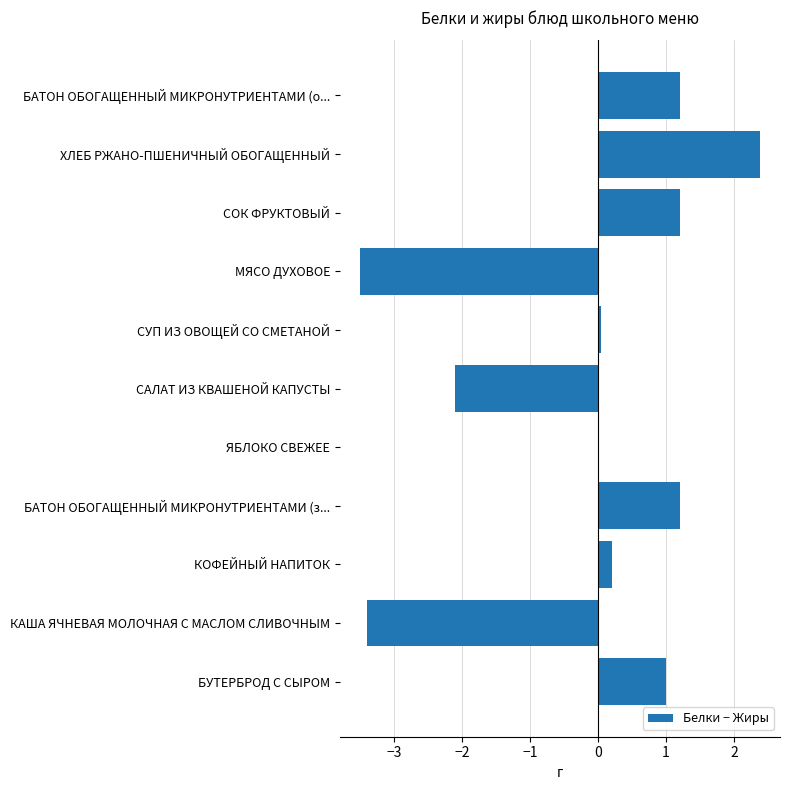

Which has a higher value, ХЛЕБ РЖАНО-ПШЕНИЧНЫЙ ОБОГАЩЕННЫЙ or МЯСО ДУХОВОЕ?

ХЛЕБ РЖАНО-ПШЕНИЧНЫЙ ОБОГАЩЕННЫЙ